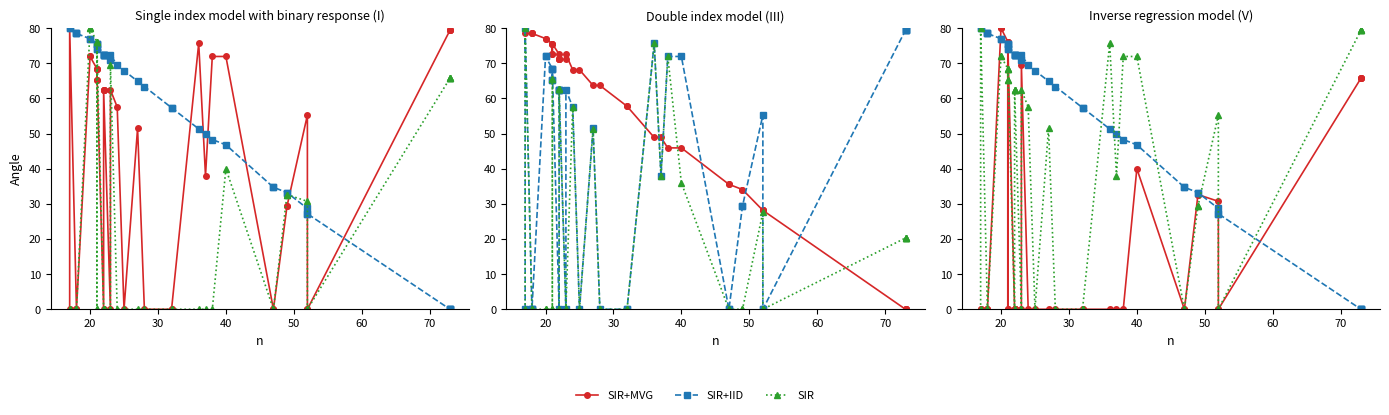

Reading right to left, extract all data points from this chart.

SIR+MVG: 65.8	65.8	65.8	65.8	0.0	0.0	30.7	32.6	32.6	0.0	0.0	40.0	0.0	0.0	0.0	0.0	0.0	0.0	0.0	0.0	0.0	69.6	0.0	0.0	0.0	0.0	0.0	0.0	76.2	0.0	0.0	76.2	76.2	80.0	80.0	0.0	0.0	0.0	0.0	0.0
SIR+IID: 0.0	0.0	0.0	0.0	27.2	27.2	28.7	33.2	33.2	34.7	34.7	46.8	48.3	49.8	51.3	57.4	57.4	63.4	64.9	67.9	69.4	72.5	70.9	72.5	72.5	72.5	72.5	72.5	75.5	74.0	74.0	75.5	75.5	77.0	77.0	78.5	78.5	78.5	80.0	80.0
SIR: 79.4	79.4	79.4	79.4	0.0	0.0	55.3	29.4	29.4	0.0	0.0	71.9	71.9	38.0	75.7	0.0	0.0	0.0	51.5	0.0	57.6	62.4	0.0	62.4	62.4	62.4	62.4	0.0	68.5	65.3	65.3	68.5	68.5	71.9	71.9	0.0	0.0	0.0	80.0	0.0